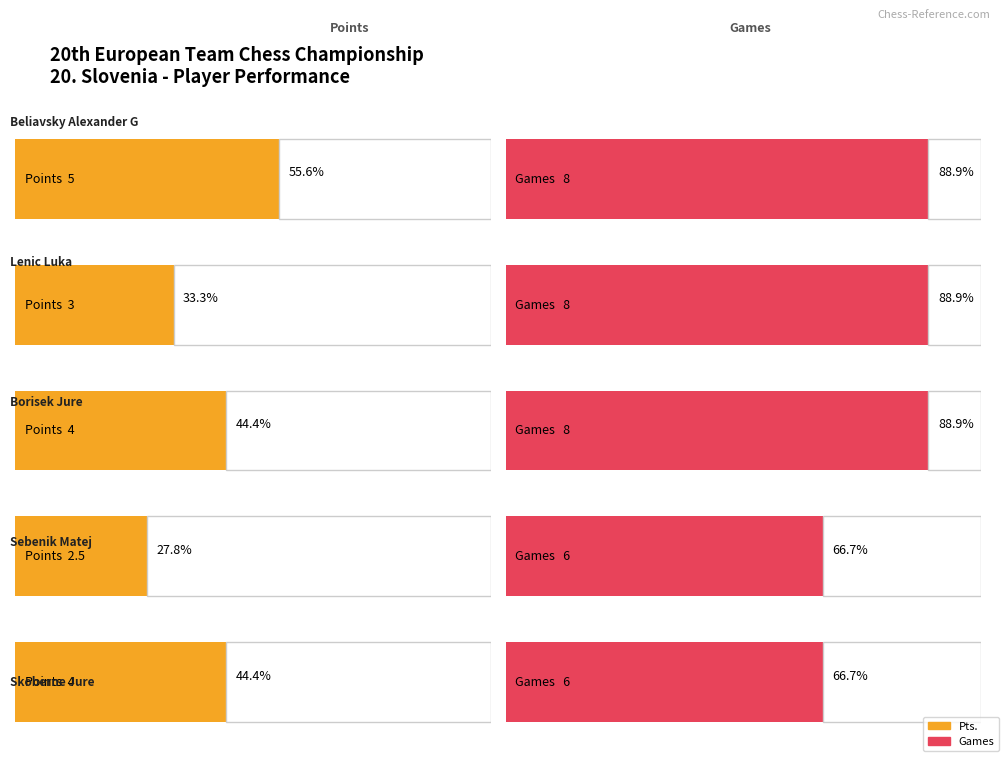

How many groups of bars are there?

5